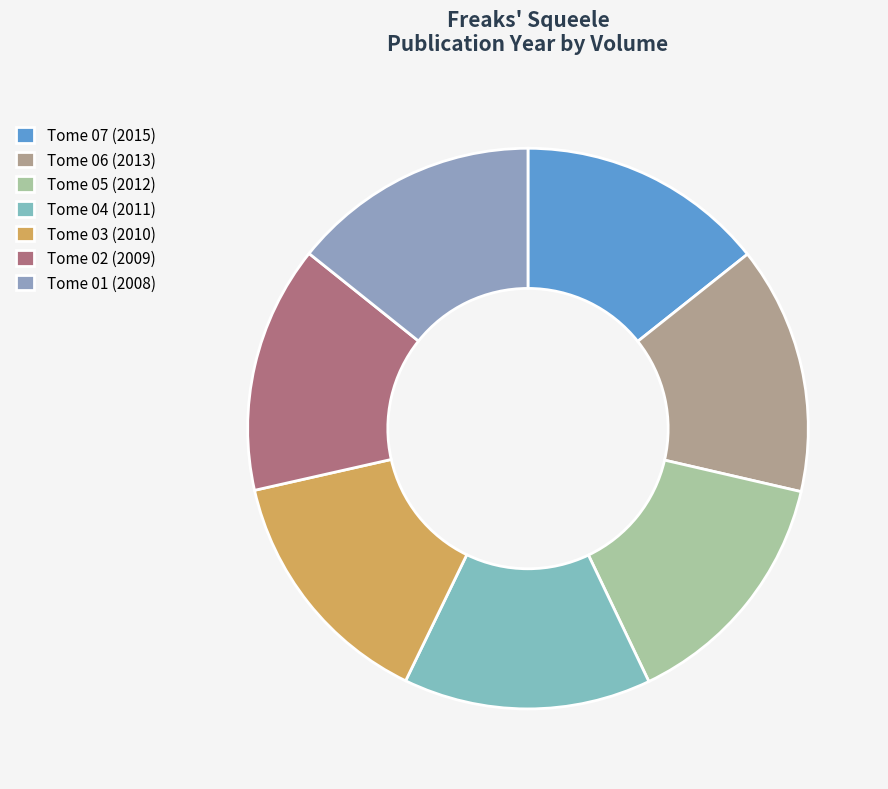

How many slices are in this pie chart?

7